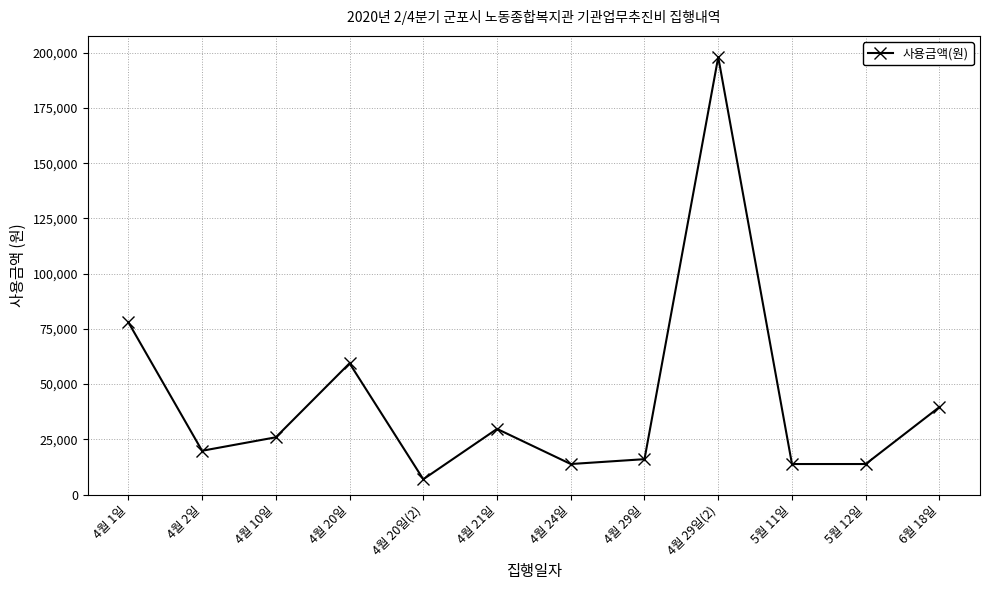

Where is the data nearest to the value 102450?

4월 1일